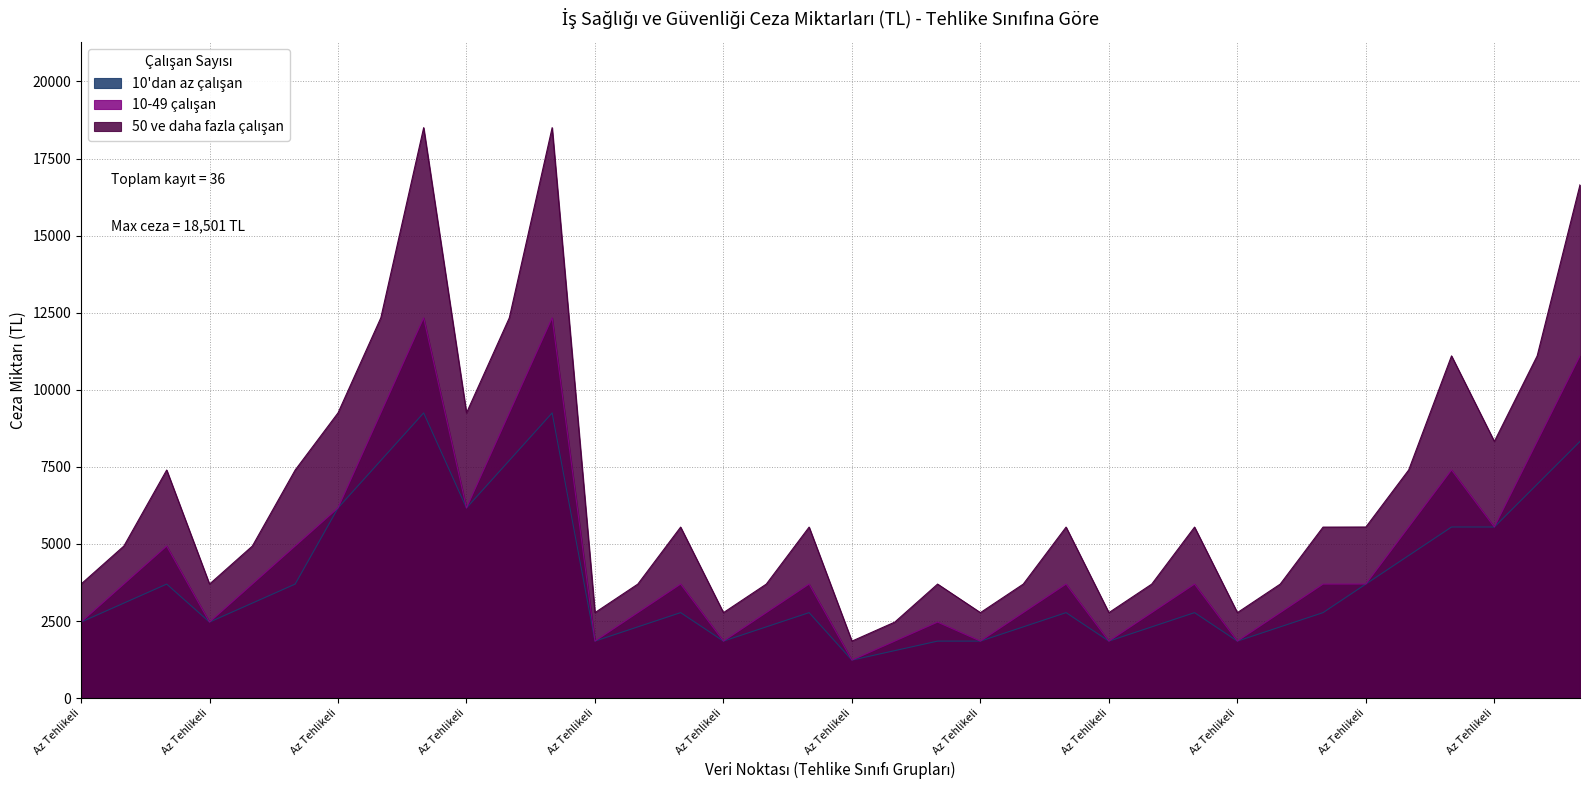

What are all the series names shown in the legend?

10'dan az çalışan, 10-49 çalışan, 50 ve daha fazla çalışan